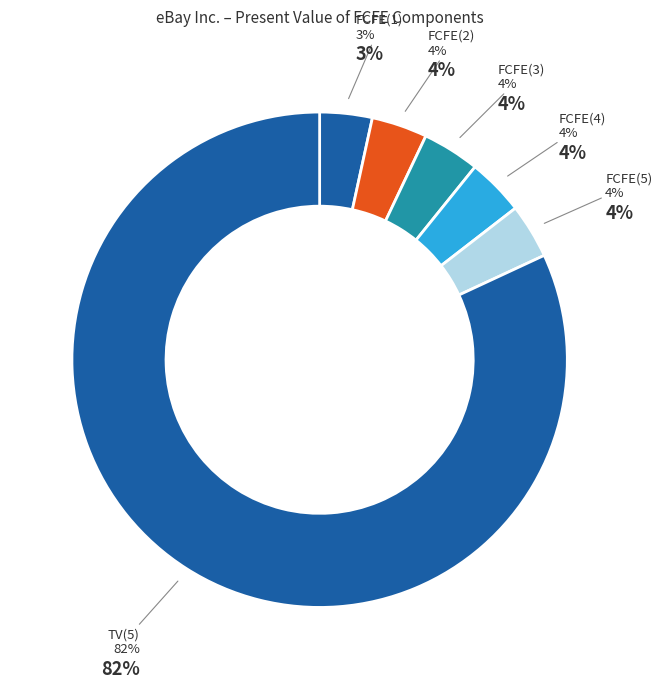

What is the largest slice in the pie chart?

TV(5)